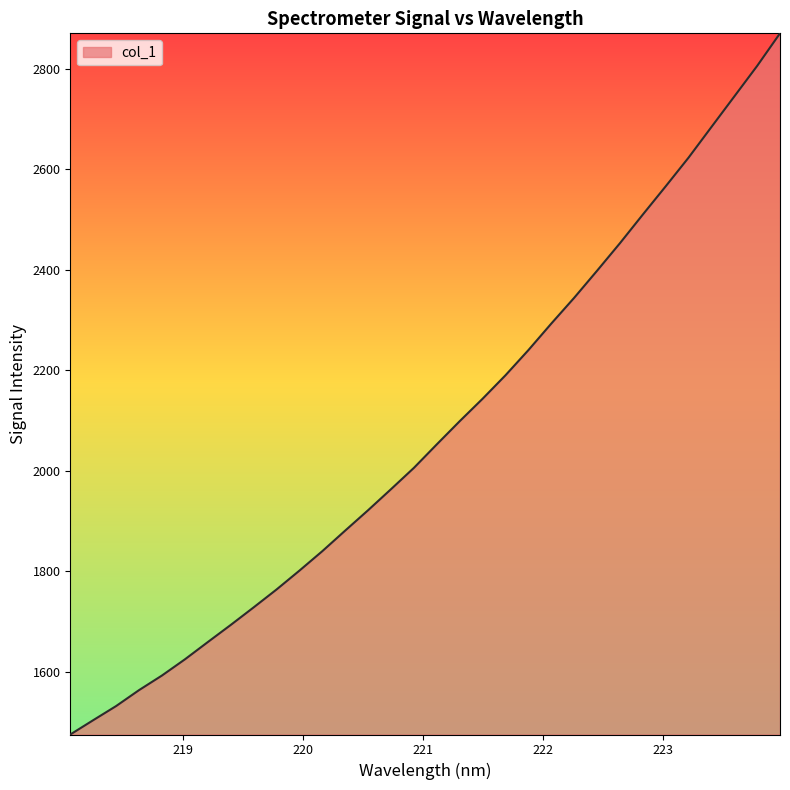

What is the minimum value shown in the chart?

1475.1